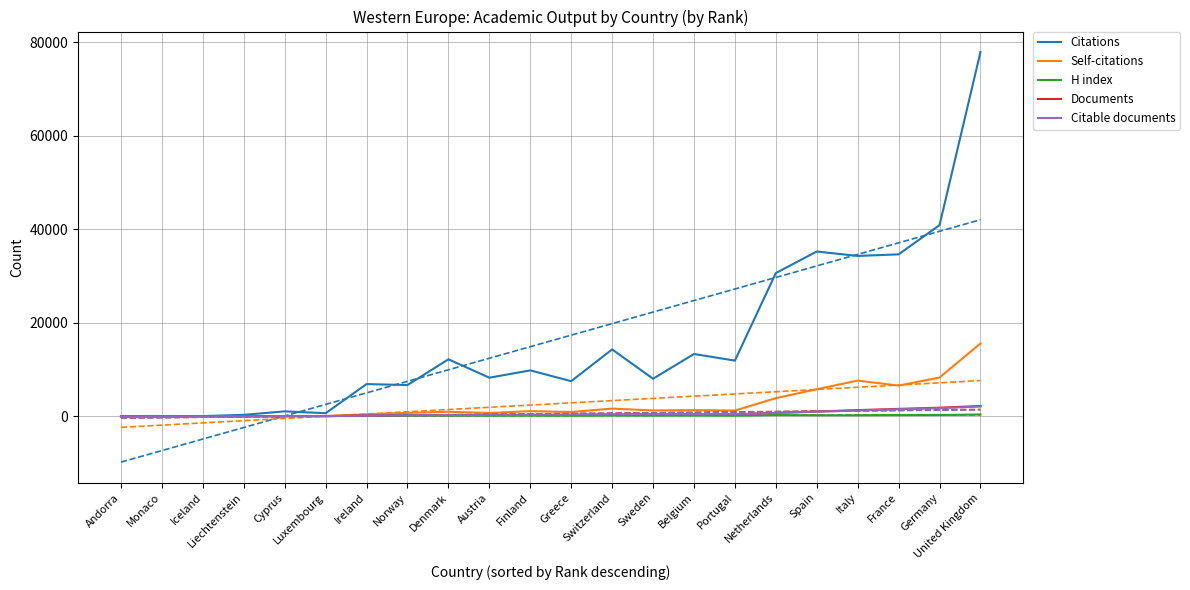

Which series has the widest spread of values?

Citations